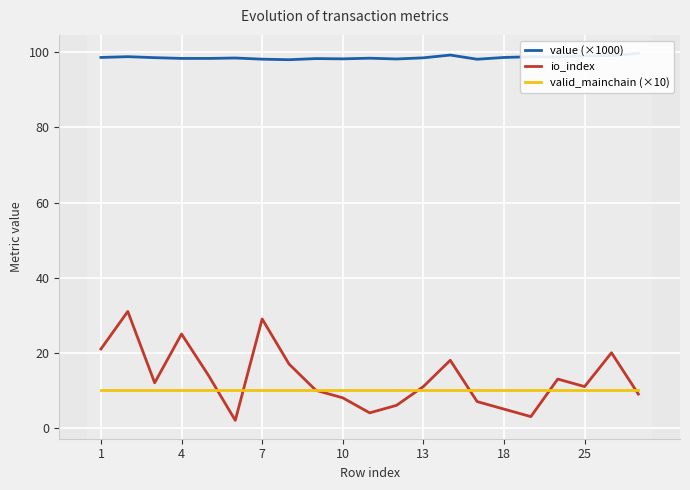

What is the maximum value for io_index?

31